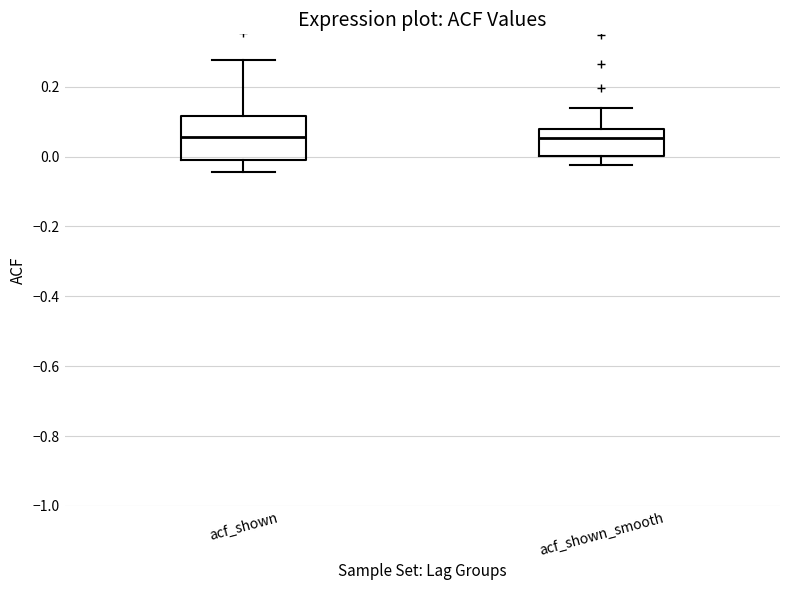

Which box is the tallest, from its lower edge to its upper edge?

acf_shown